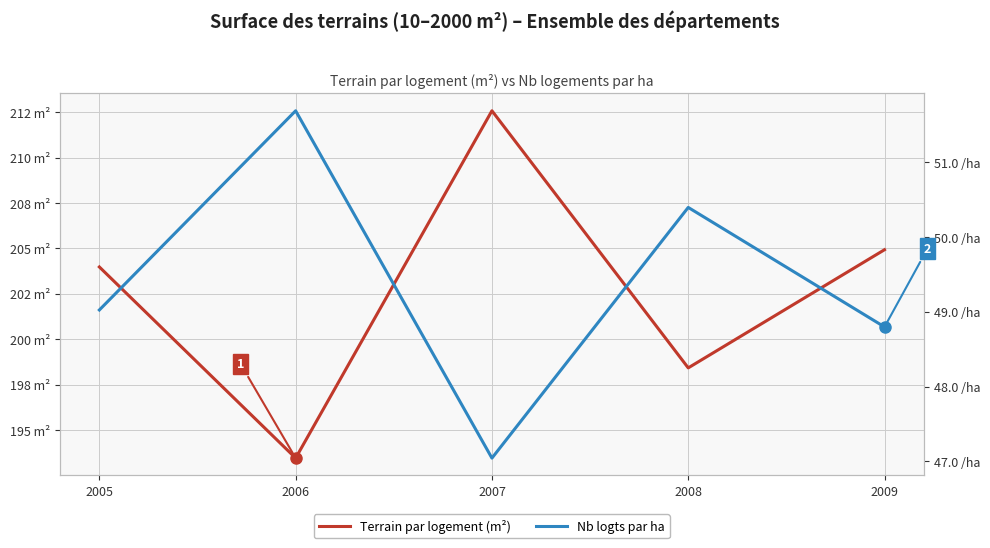

True or false: Nb logts par ha and Terrain par logement (m²) intersect in this chart.

False